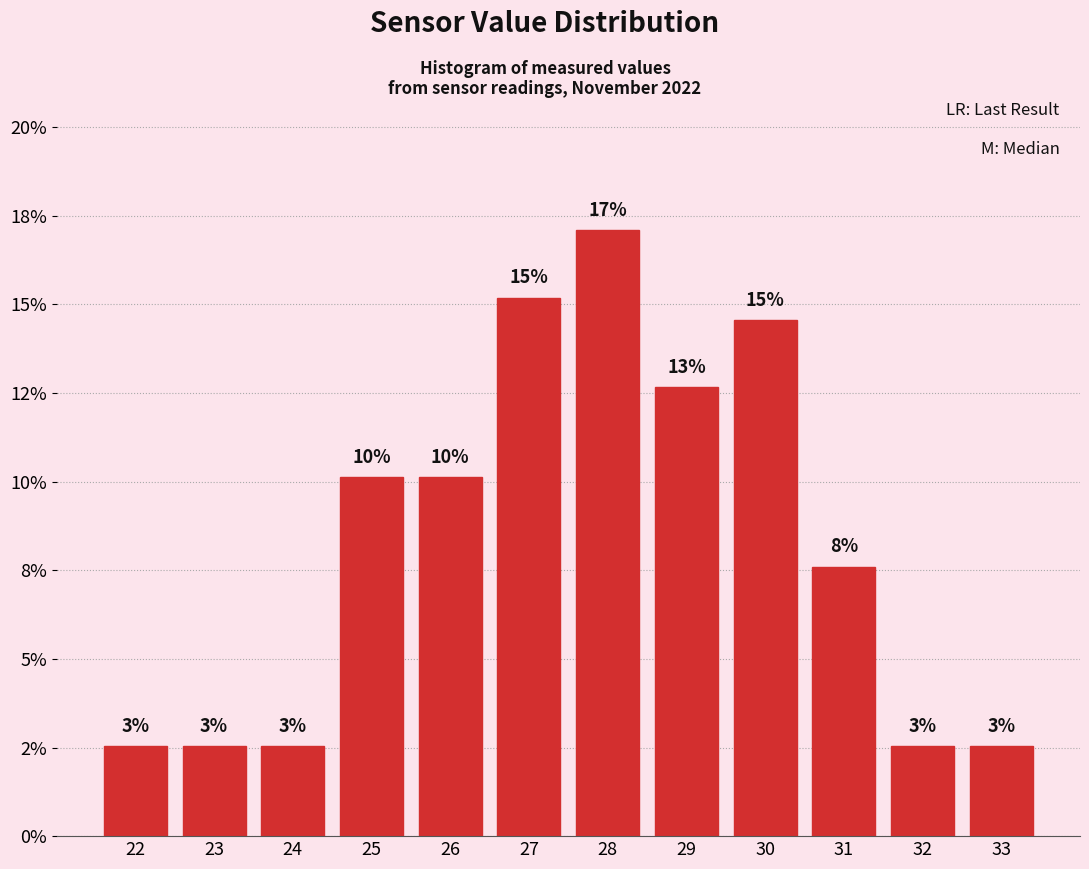

Are the bars horizontal?

No